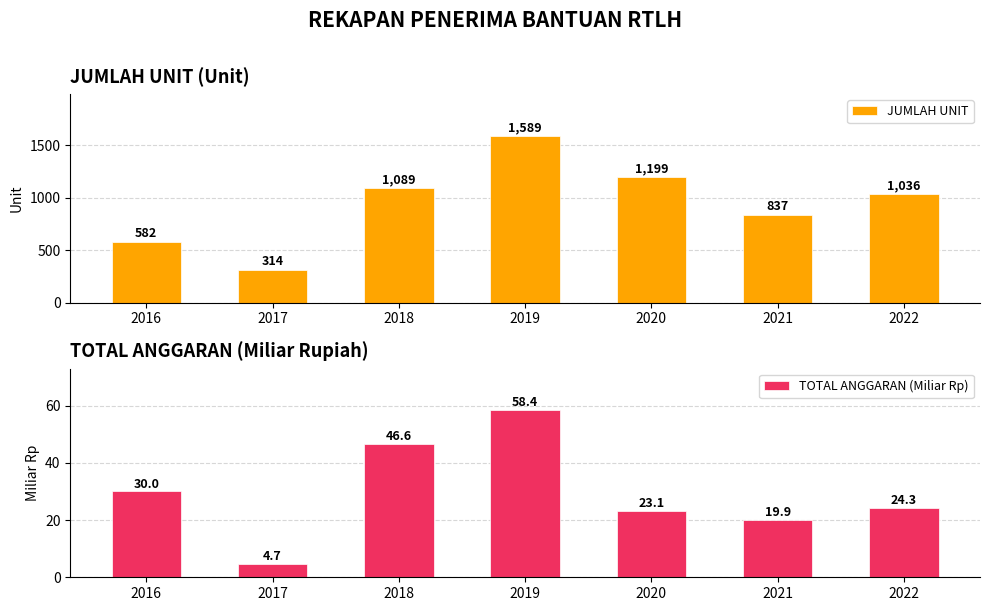

Does the chart contain stacked bars?

No